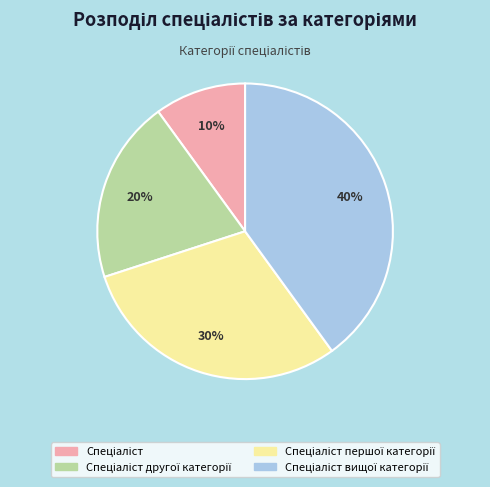

To the nearest percent, what is the average slice percentage?

25%